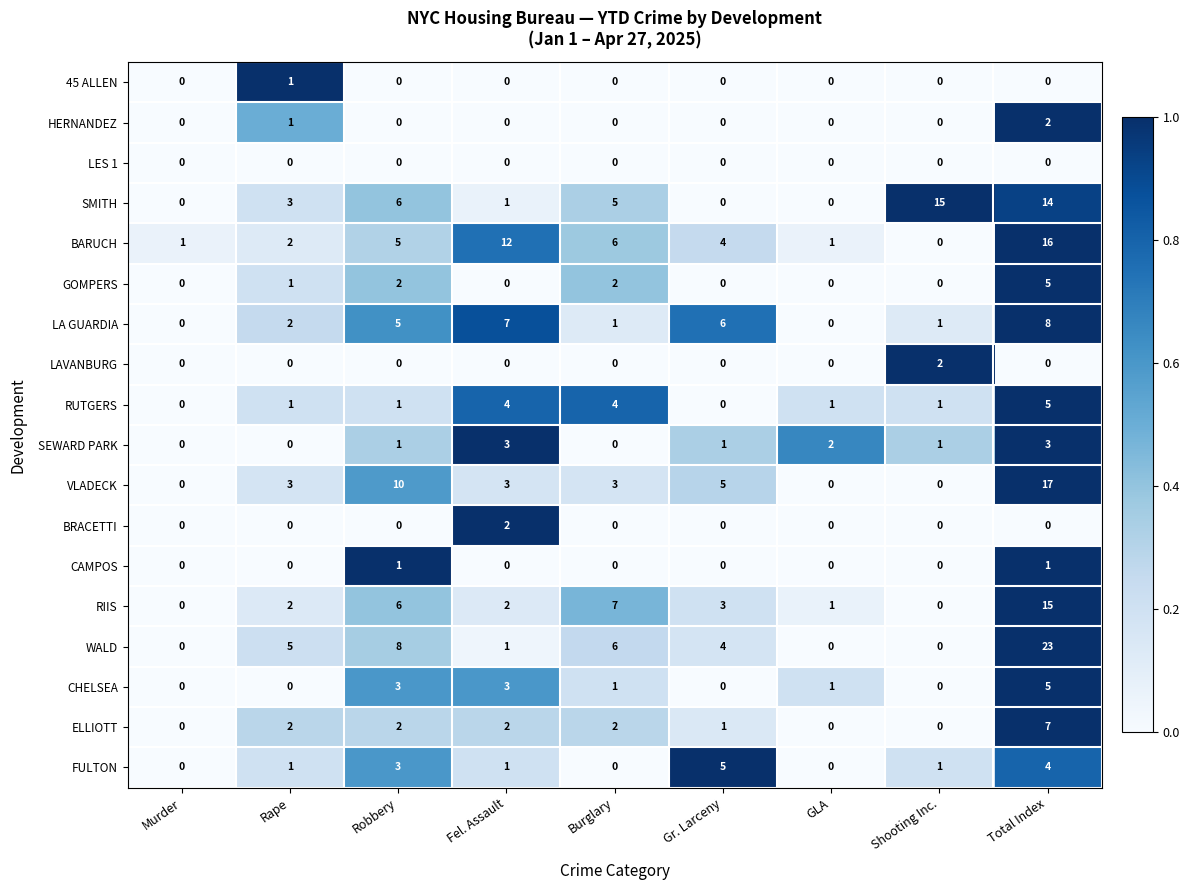

At how many categories does at least one series exceed 0?

9